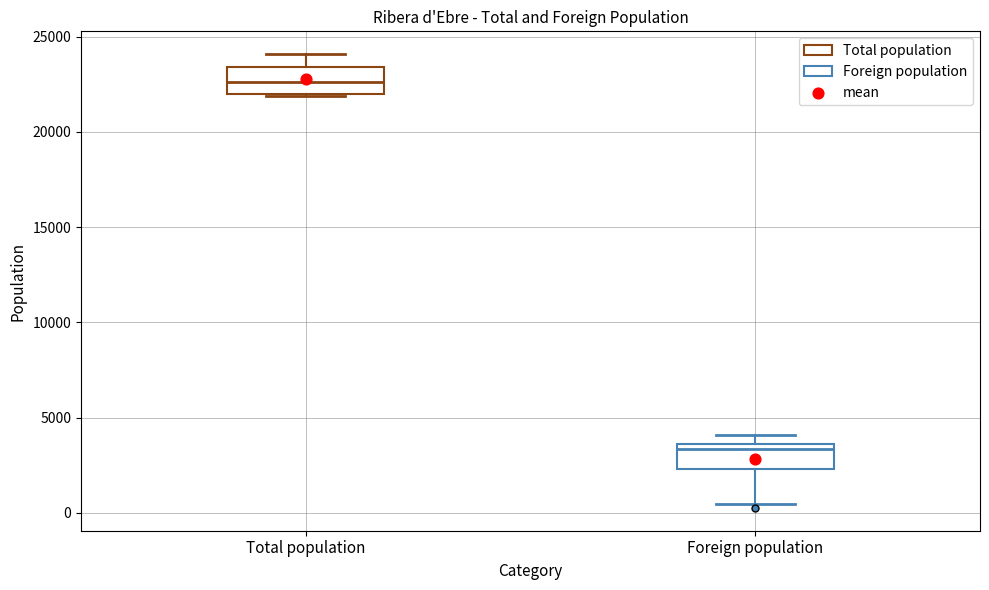

Reading left to right, transcribe this box plot: for each box, give where its median line is, the range the box spans, and where its two whiskers end, as read against the y-axis. The values are not printed on the chart, so give them approximately, as read against the axis.

Total population: median 22500, box 22000 to 23500, whiskers 22000 to 24000
Foreign population: median 3500 (just below the box's upper edge), box 2500 to 3500, whiskers 500 to 4000